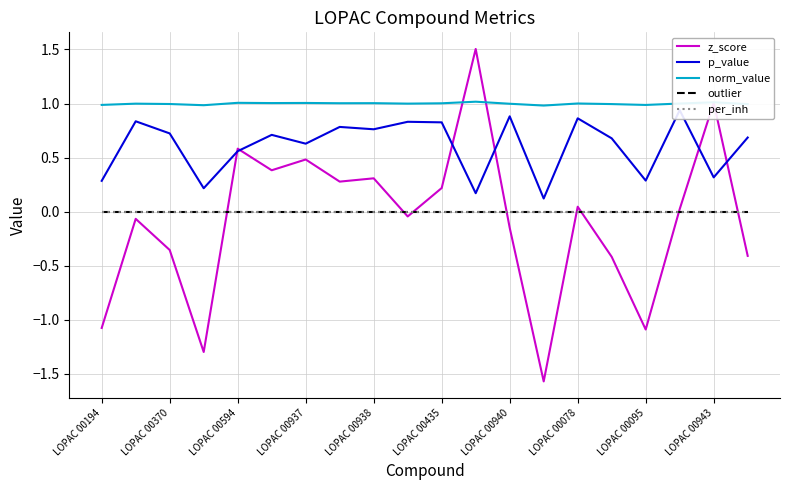

What is the sum of the norm_value values at LOPAC 00370 and LOPAC 00435?

2.0